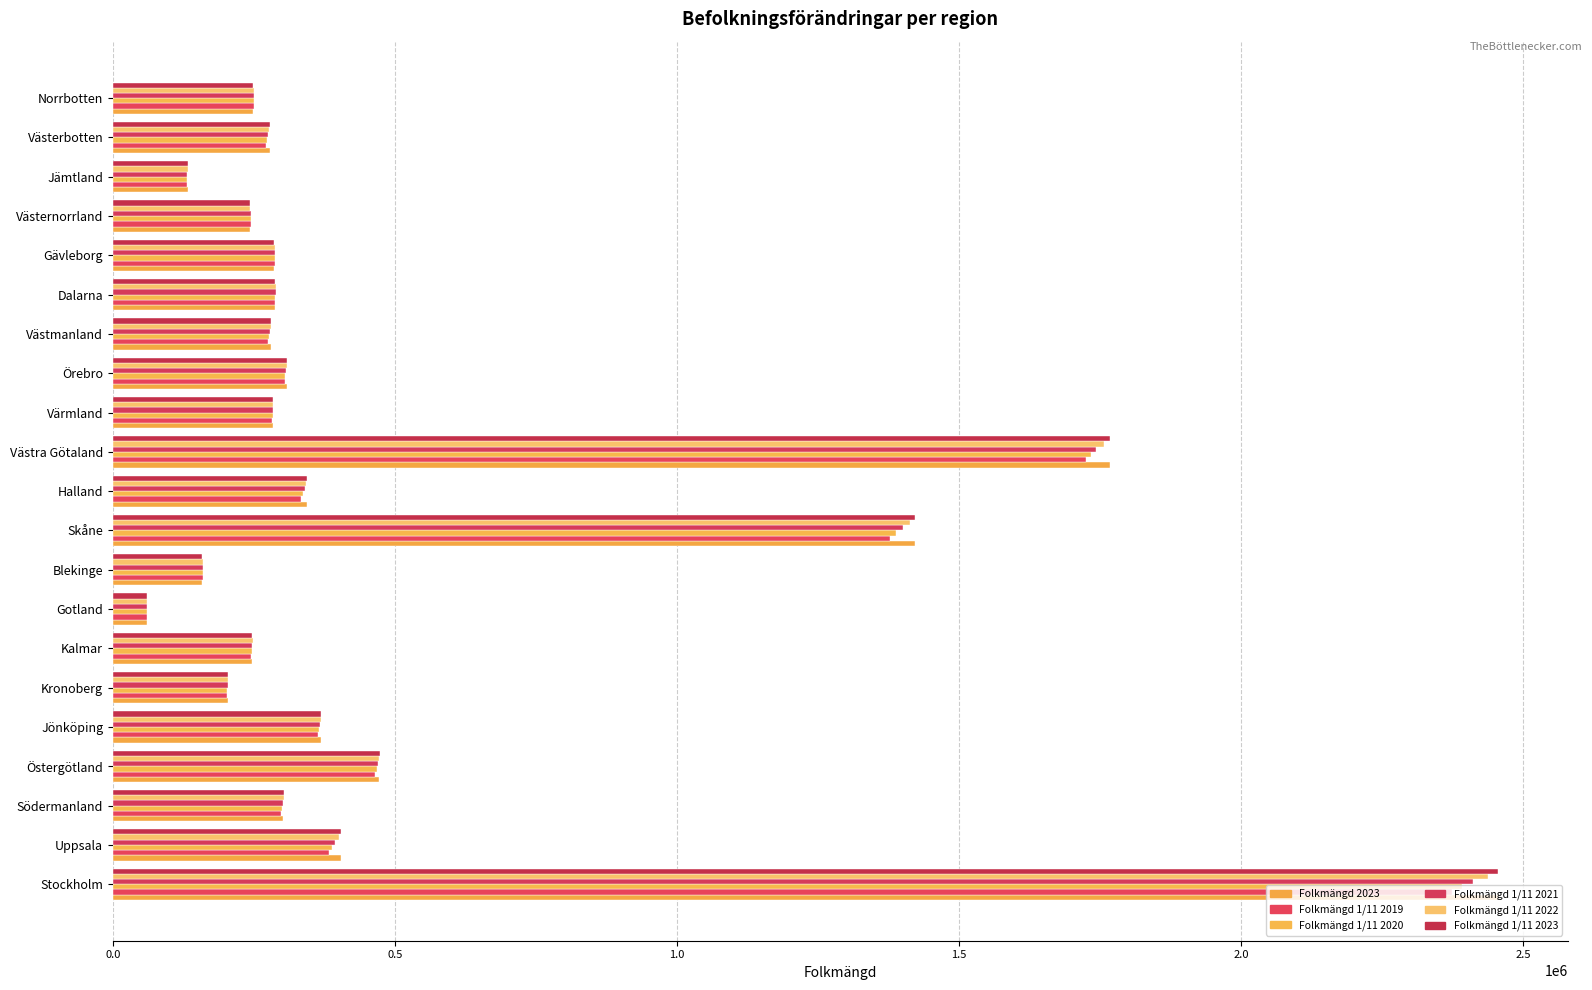

How many distinct data groups are displayed?

6